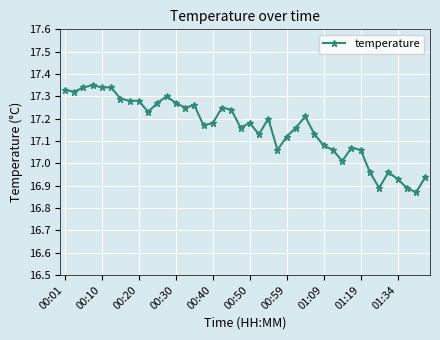

What is the difference between the maximum and second lowest values?

0.5